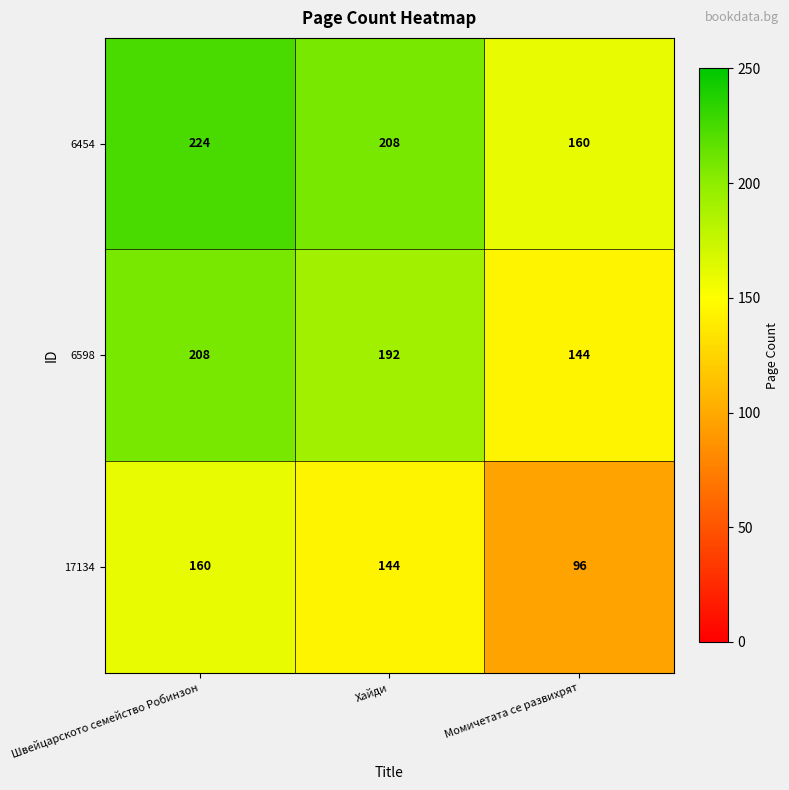

What is the sum of all 17134 values?

400